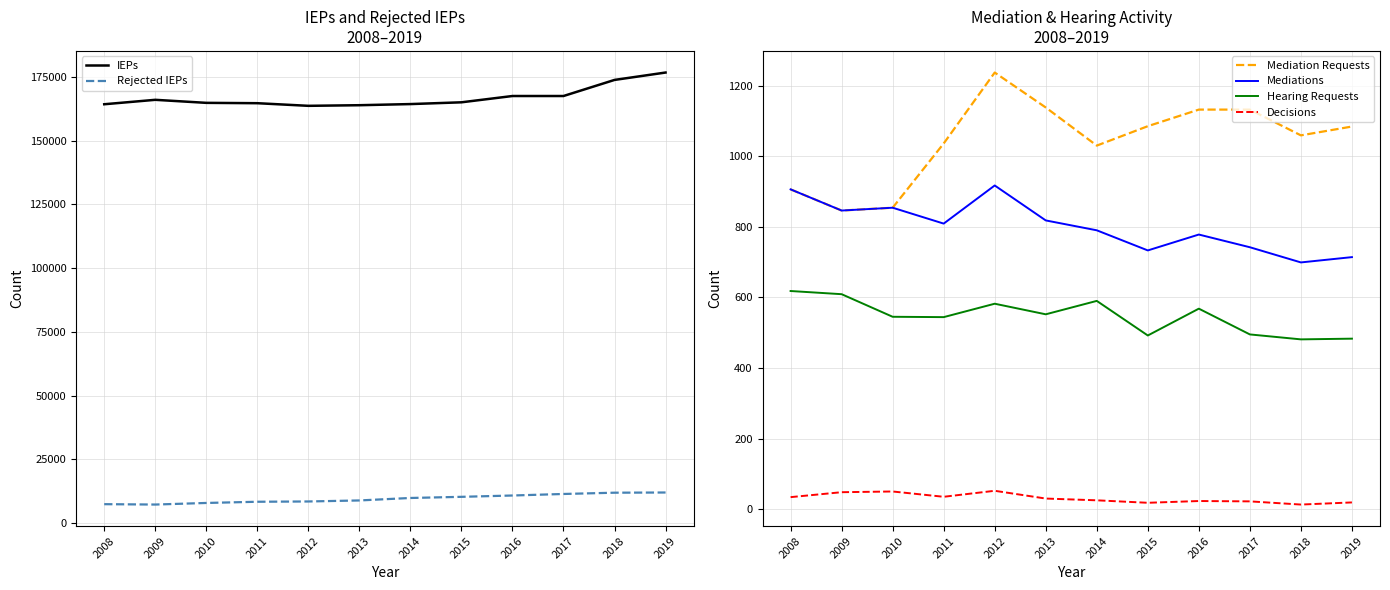

True or false: Decisions and Mediation Requests intersect in this chart.

False